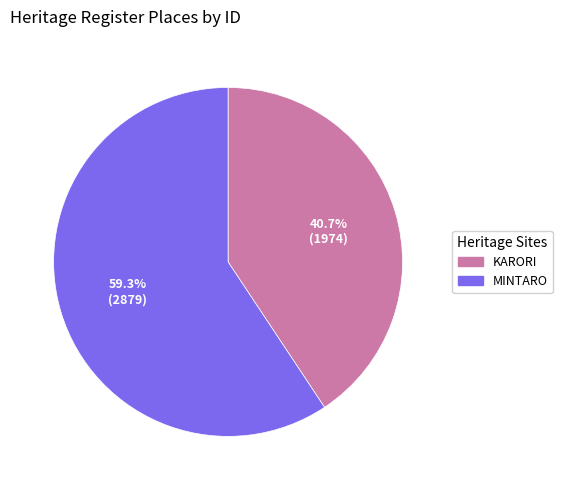

To the nearest percent, what percentage of the pie is KARORI?

41%